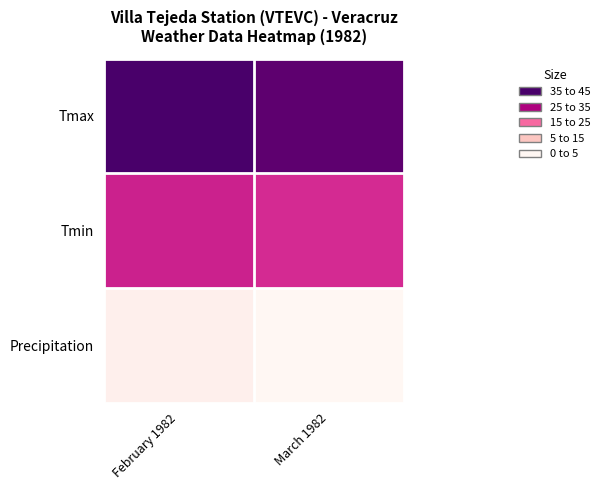

Between March 1982 and February 1982, which is larger?

February 1982